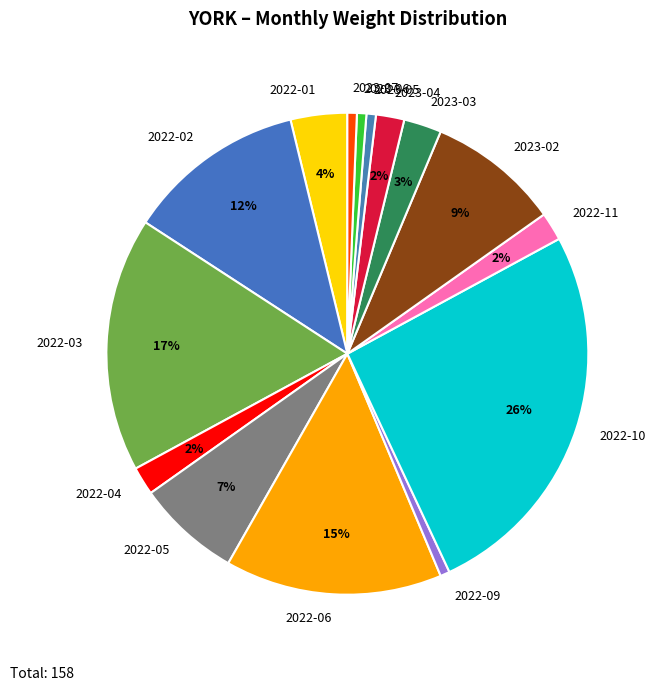

How many segments does this pie chart have?

15